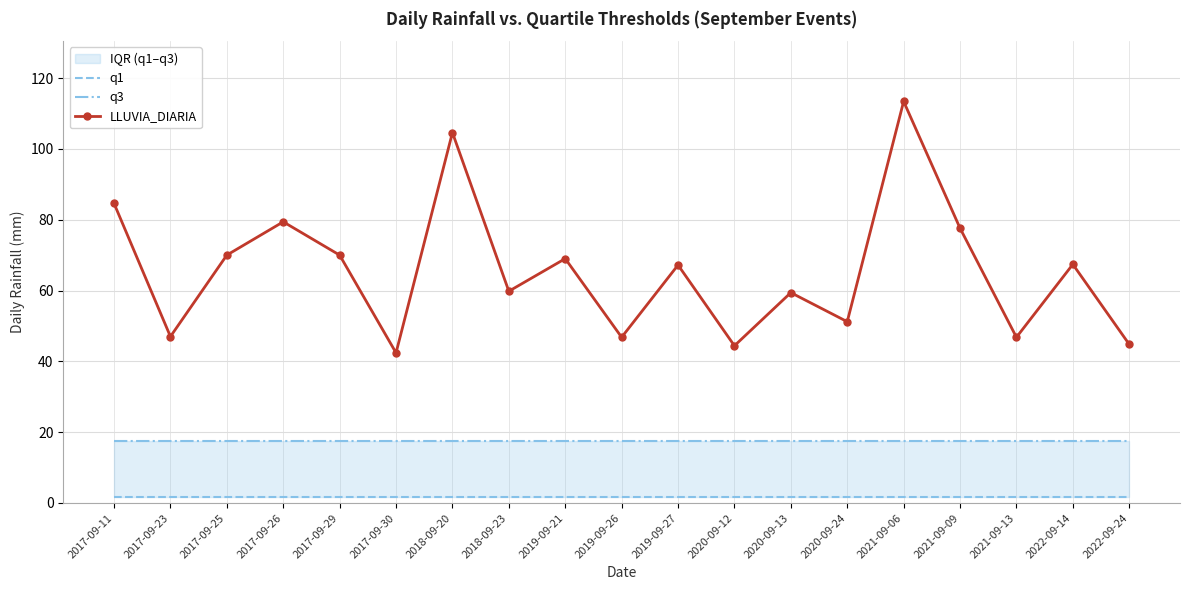

Which has a higher value, 2017-09-29 or 2022-09-14?

2017-09-29